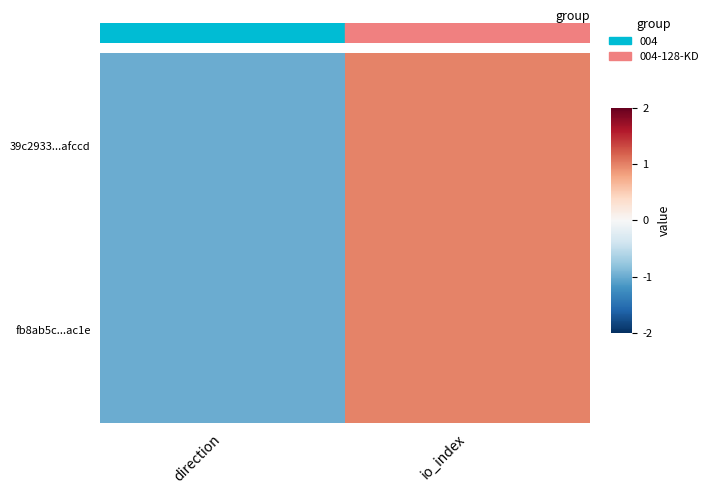

At which category is the sum across all series the highest?

io_index